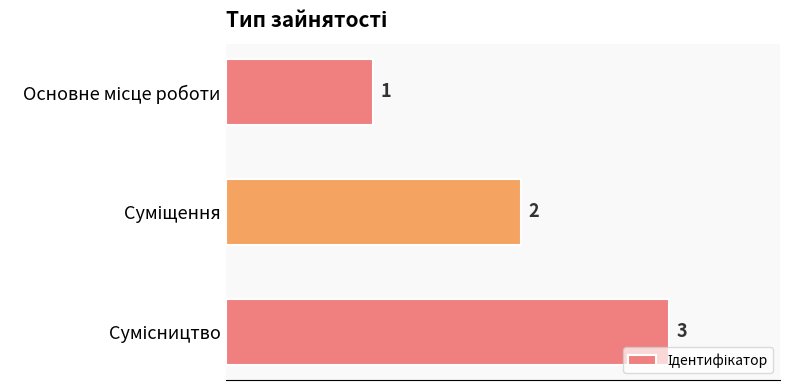

What is the value of the 3rd bar from the top?

3